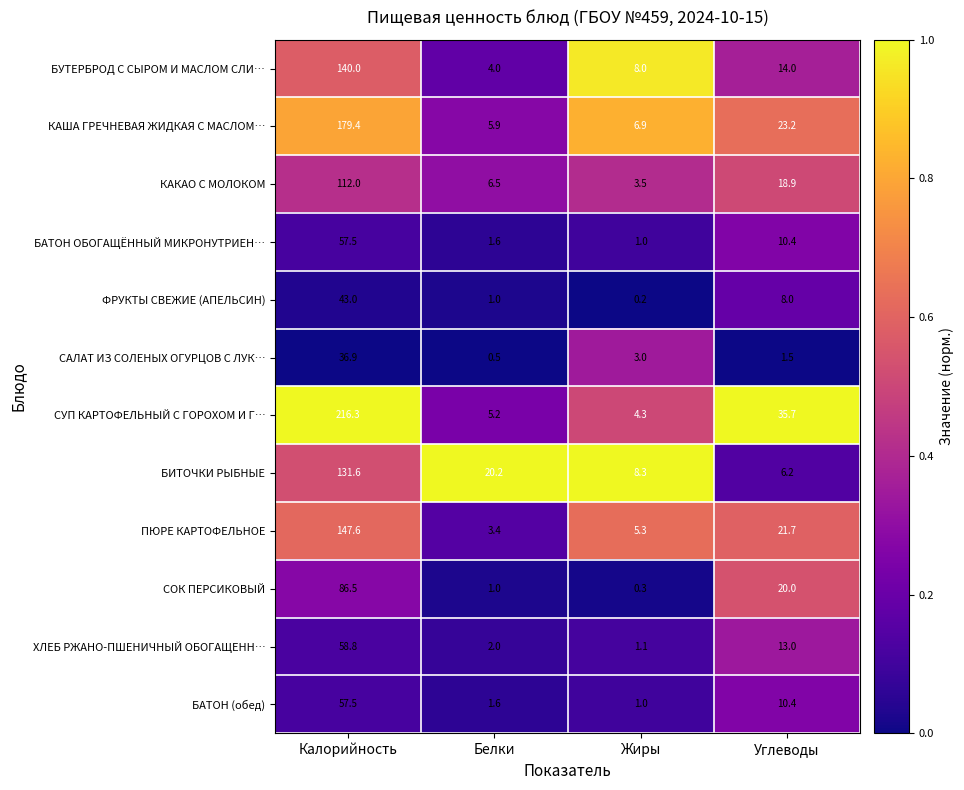

Rank the categories by БИТОЧКИ РЫБНЫЕ value from highest to lowest.

Калорийность, Белки, Жиры, Углеводы